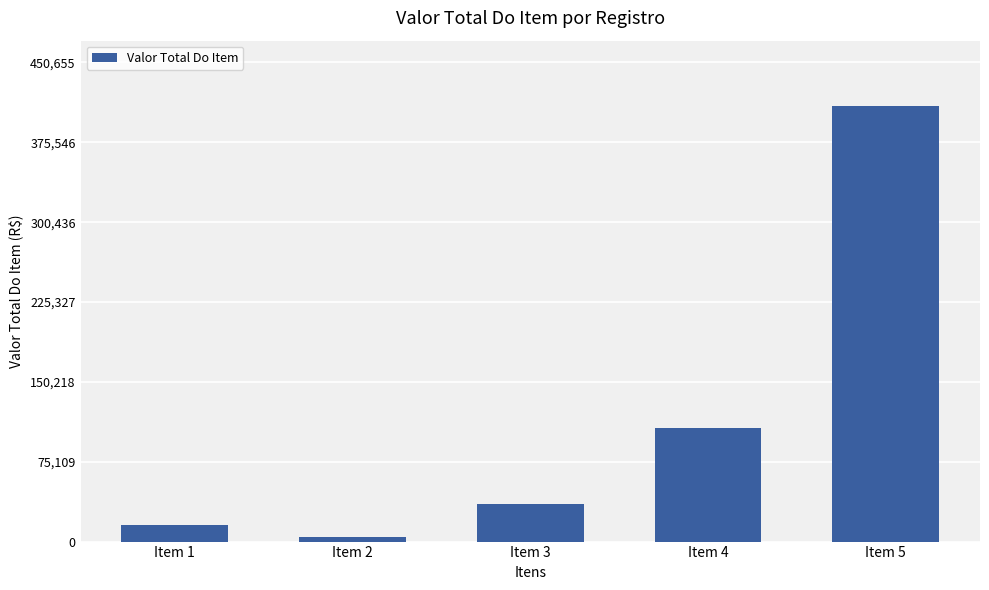

At which category does the chart reach its minimum across all series?

Item 2